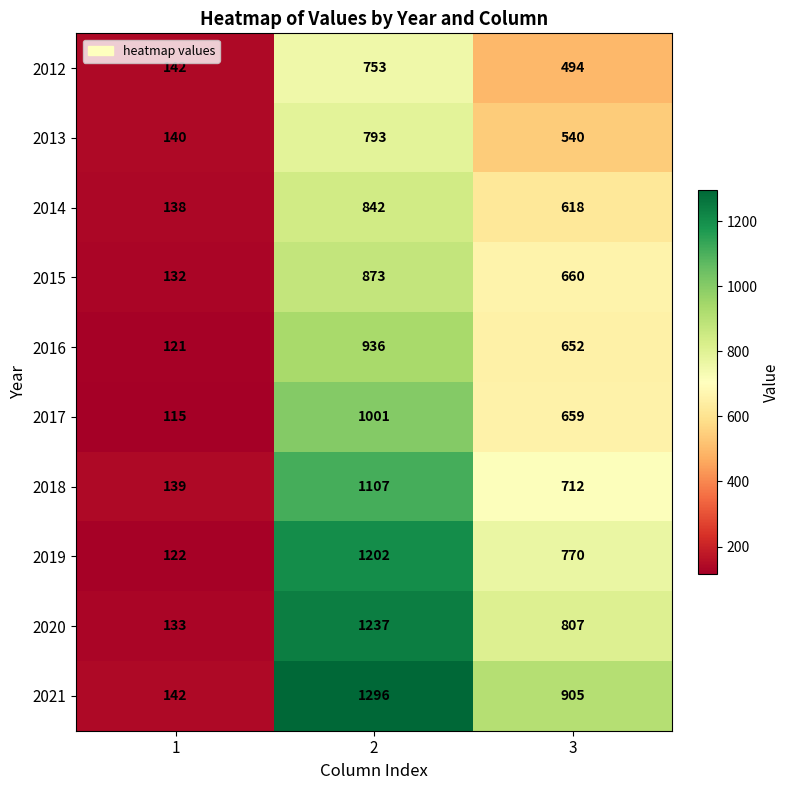

How many series are shown in this chart?

10